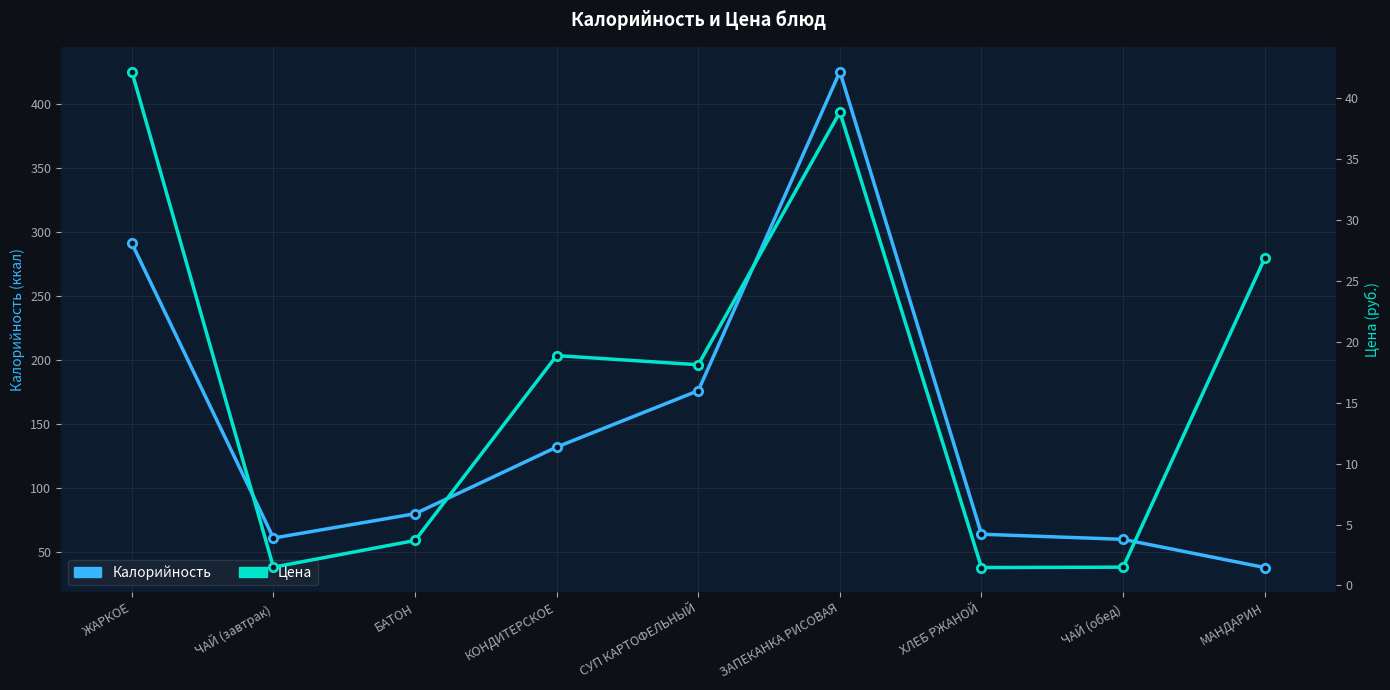

How many data points in Калорийность are less than 80?

4